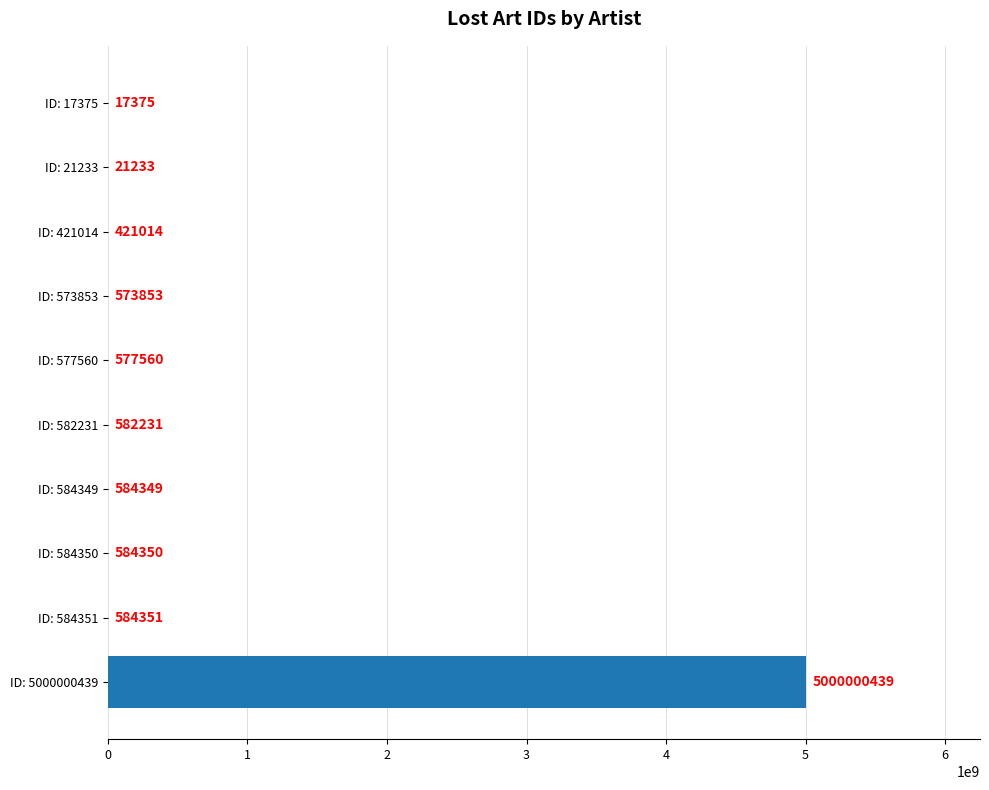

Are the bars grouped side by side (vs. stacked)?

No